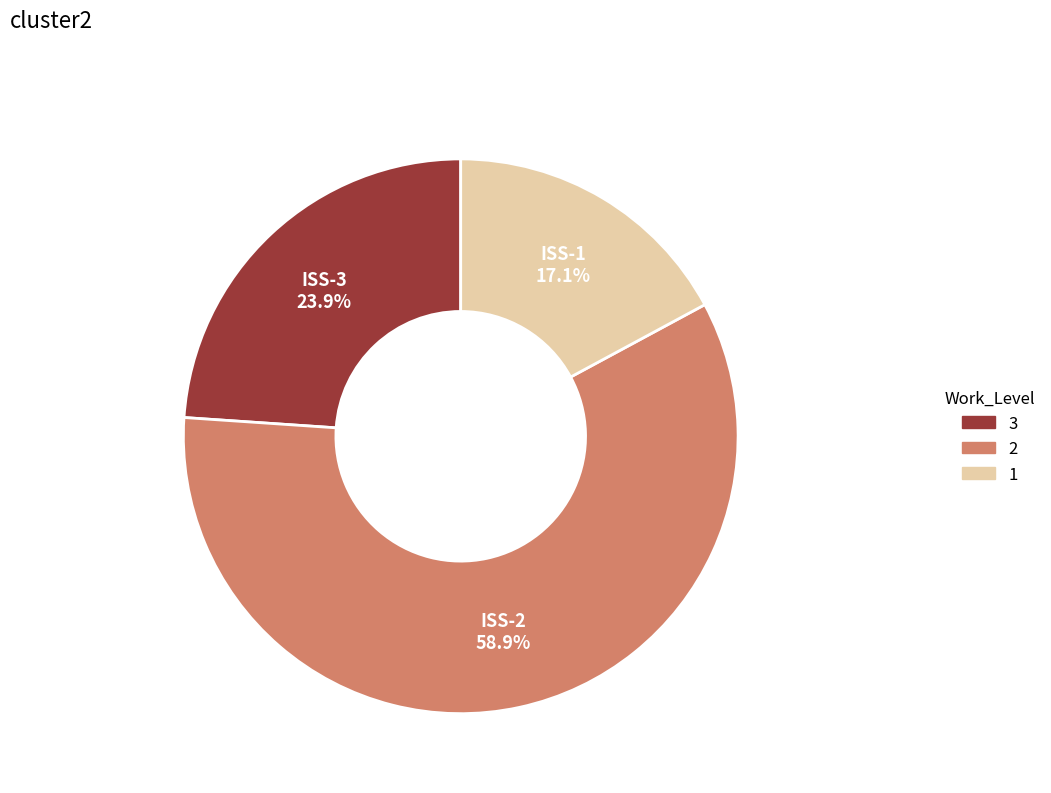

Does any single category account for the majority?

Yes